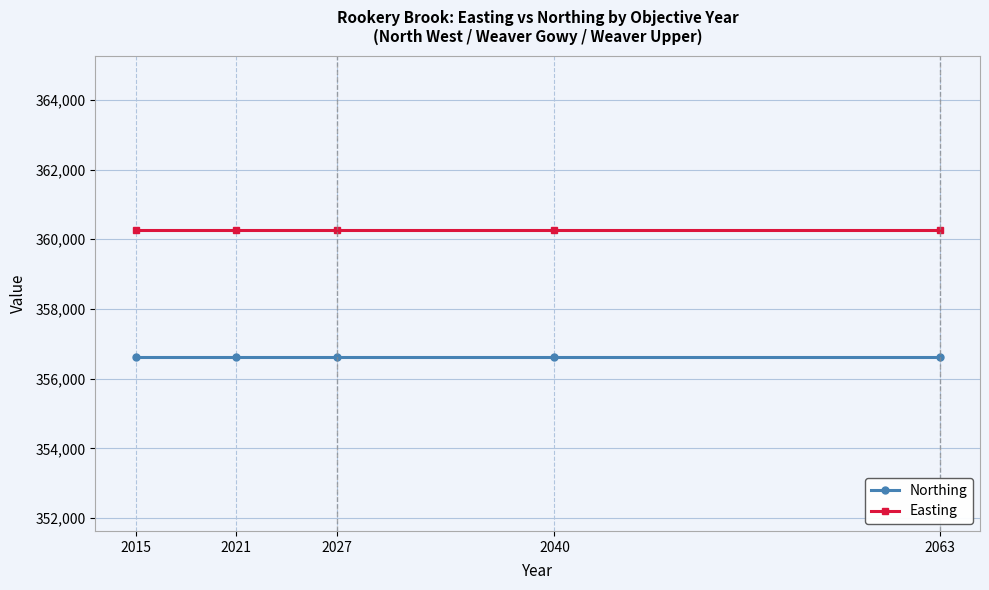

Is it true that Easting equals 215054 at 2021?

False